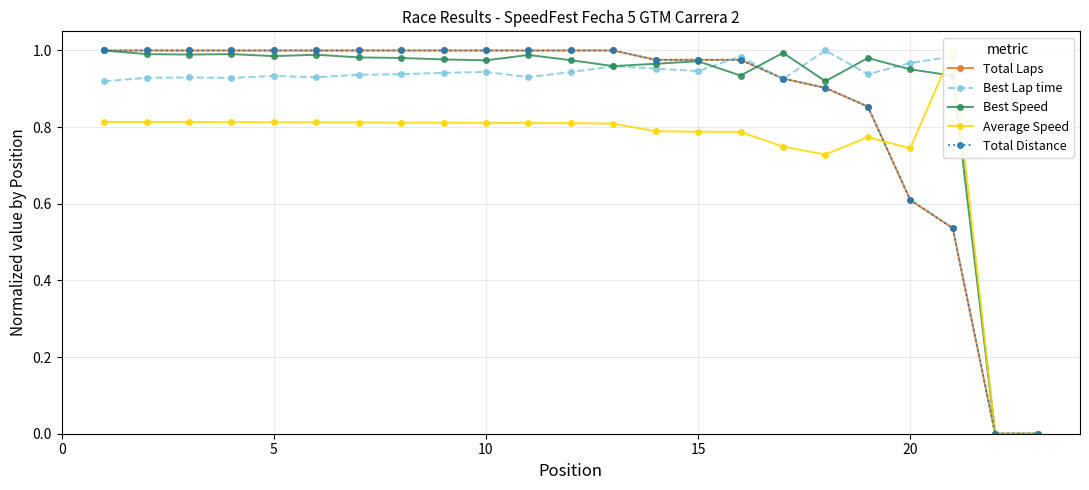

Which series has the largest total across all categories?

Best Speed